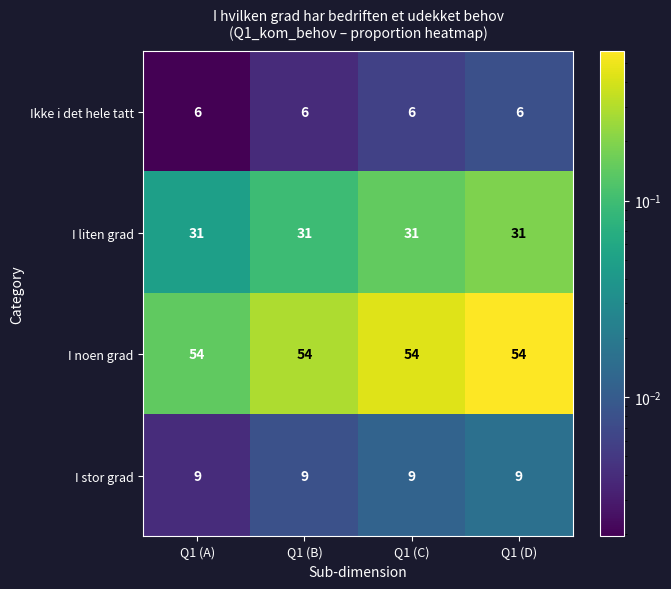

True or false: Ikke i det hele tatt has a value of 2 at Q1 (D).

False